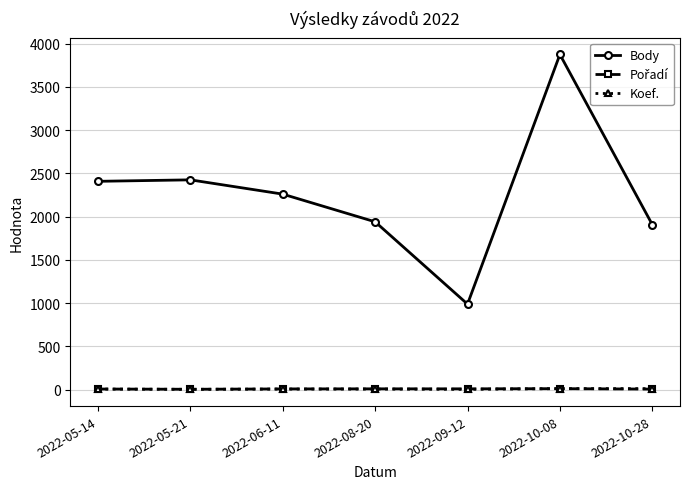

True or false: Koef. and Body intersect in this chart.

False